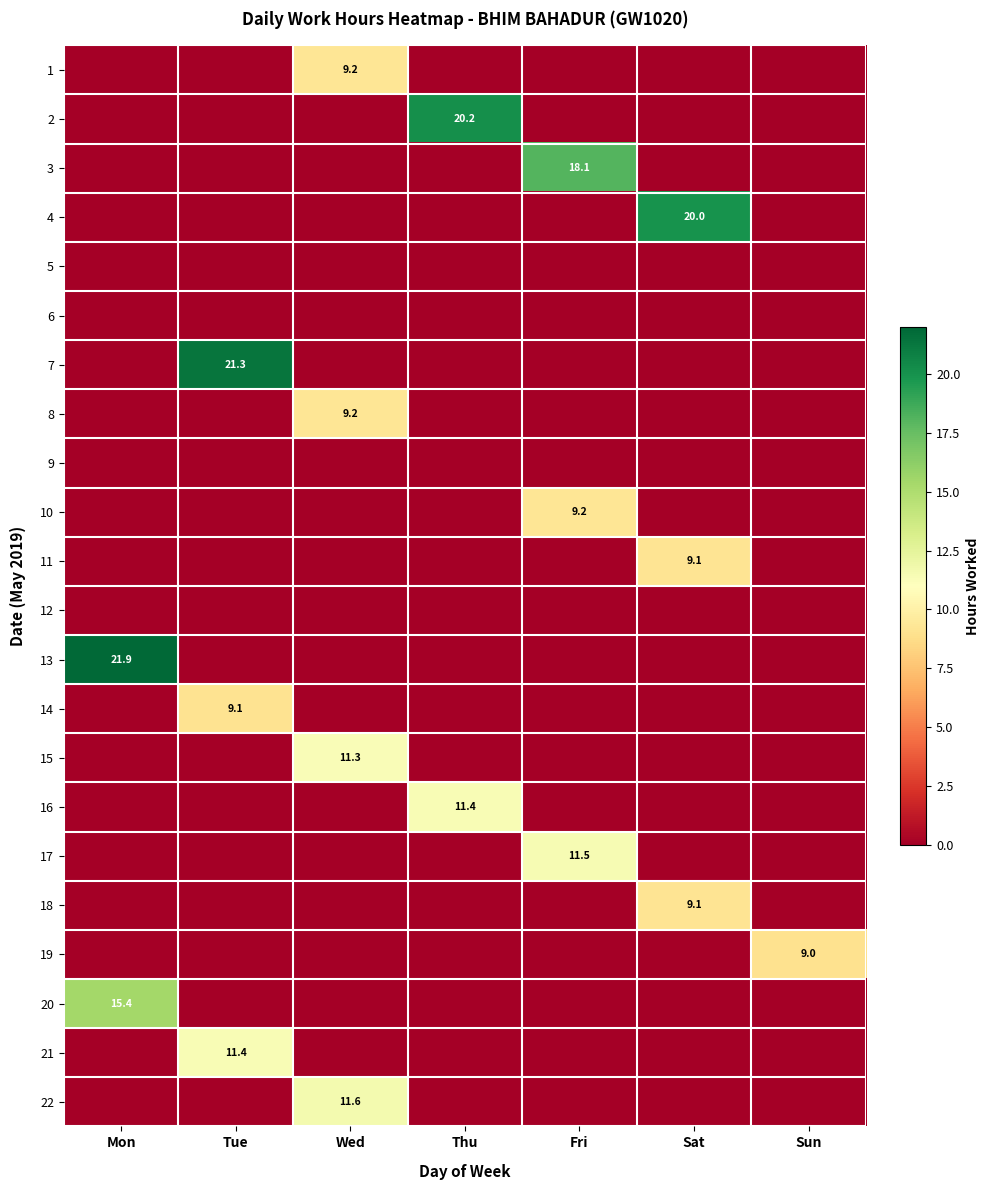

True or false: 15 has a value of 11.3 at Wed.

True